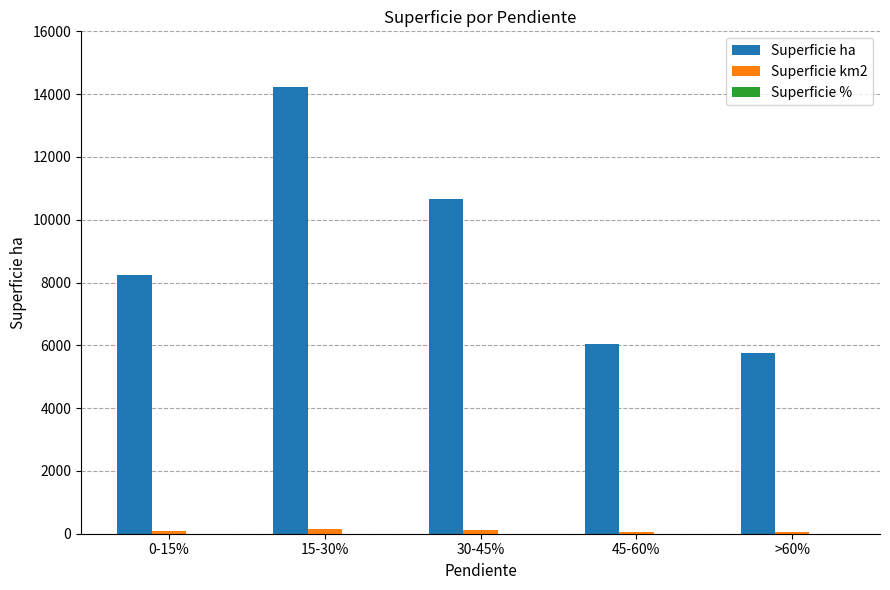

What is the greatest value displayed?

14225.9